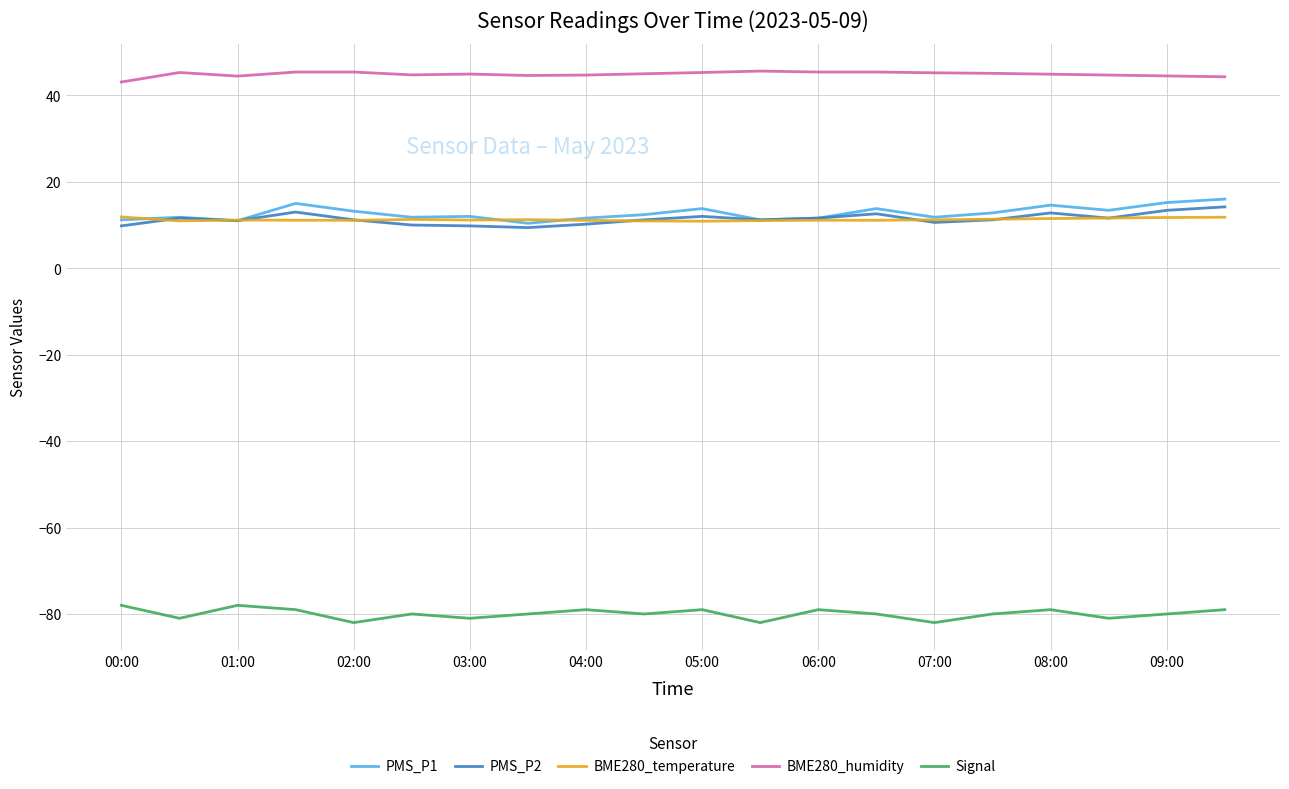

True or false: PMS_P1 and BME280_humidity intersect in this chart.

False